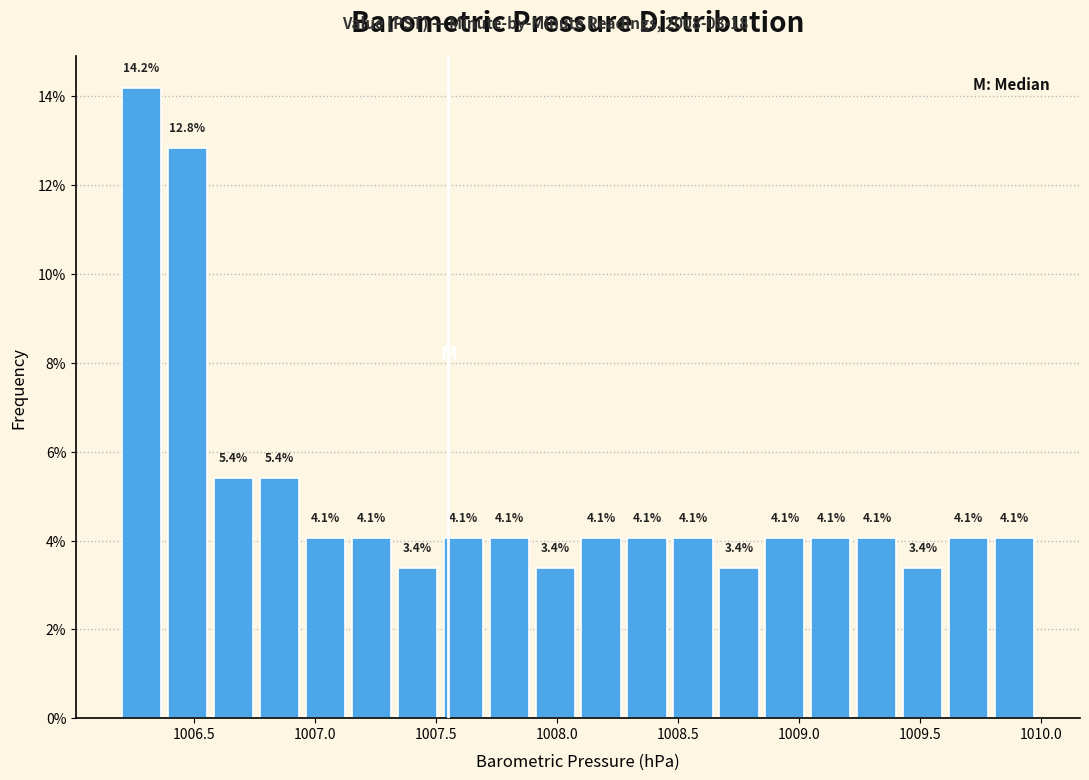

Read against the x-axis, roughly where is the centre of the tallest bar?

1006.30